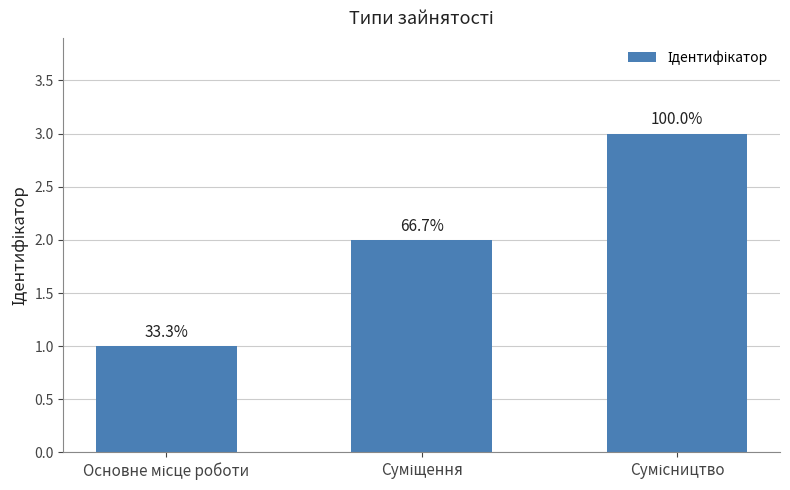

What is the label of the 1st bar from the left?

Основне місце роботи